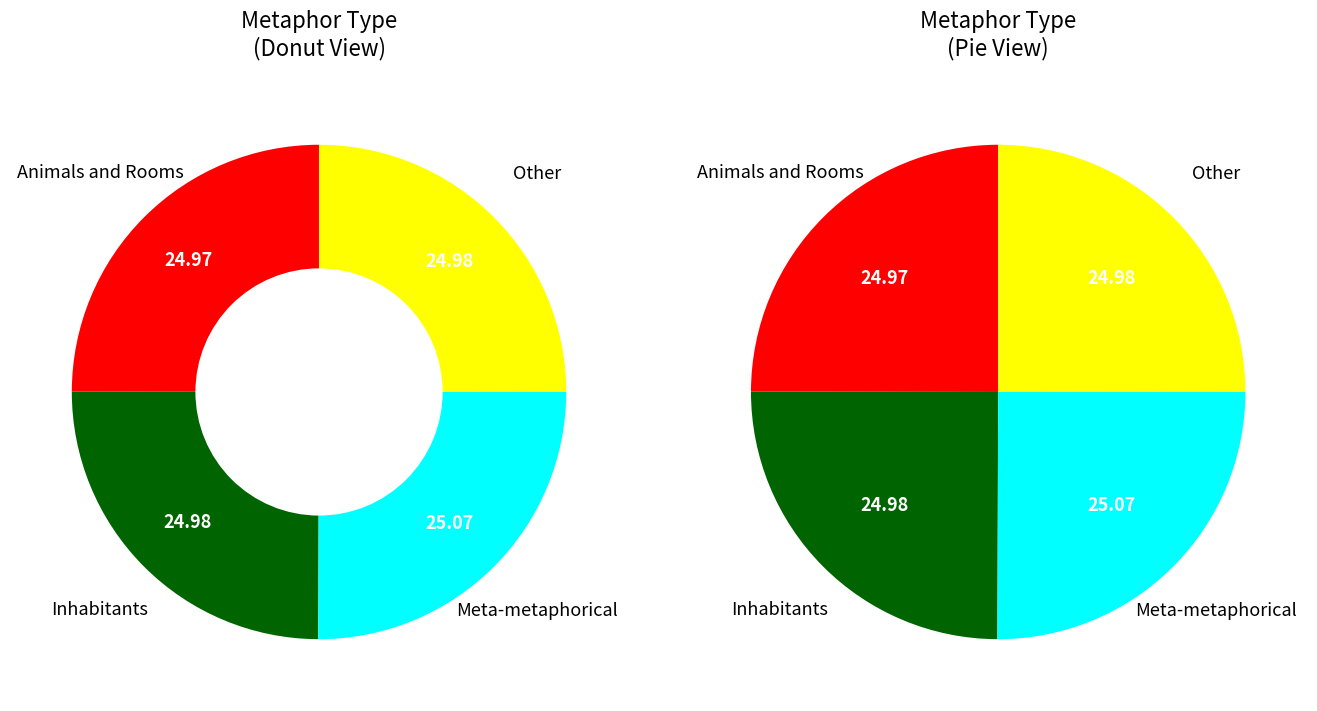

Does Meta-metaphorical account for over 50% of the chart?

No